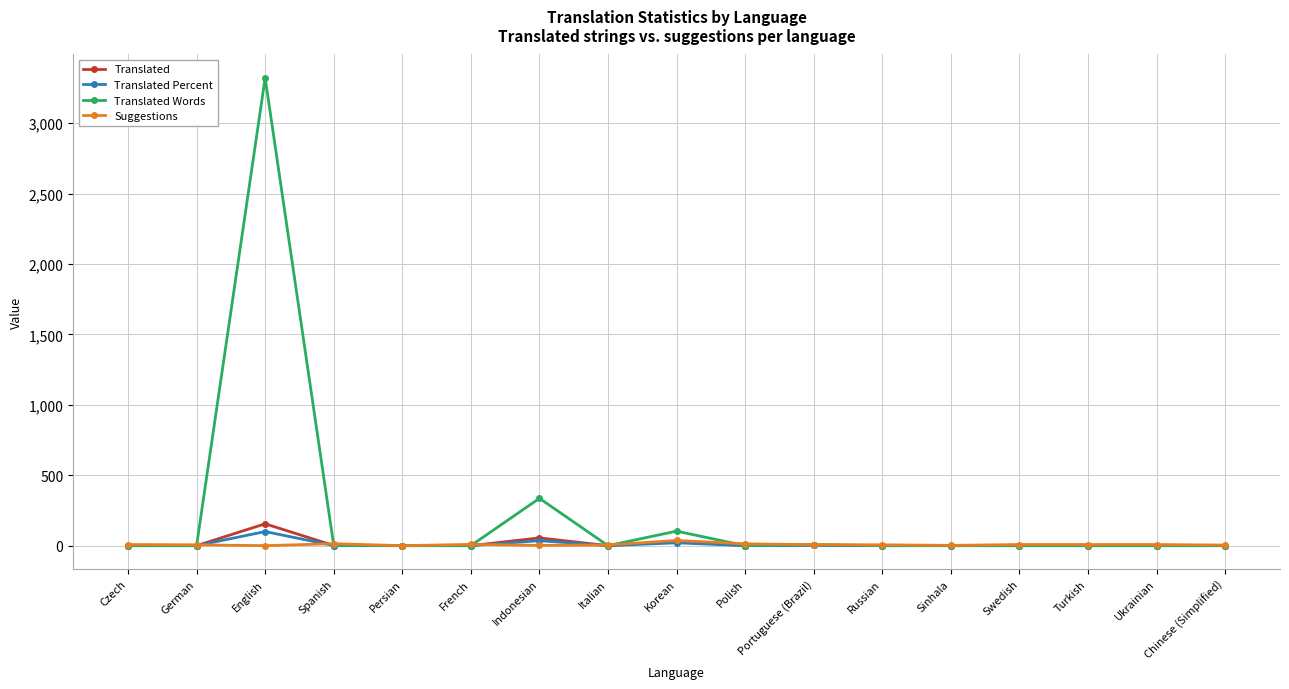

At which category does Translated reach its first local peak?

English